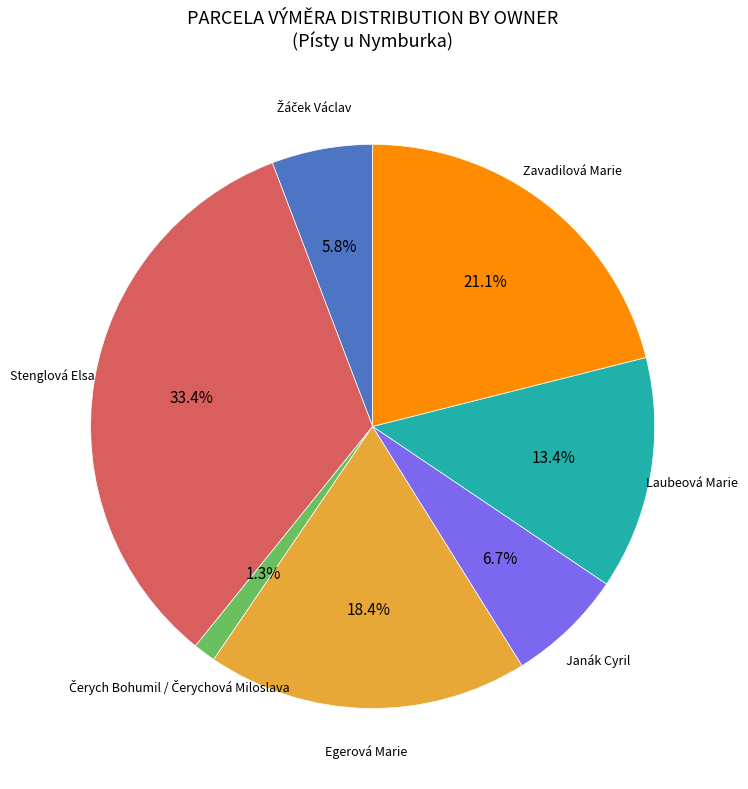

How many segments does this pie chart have?

7